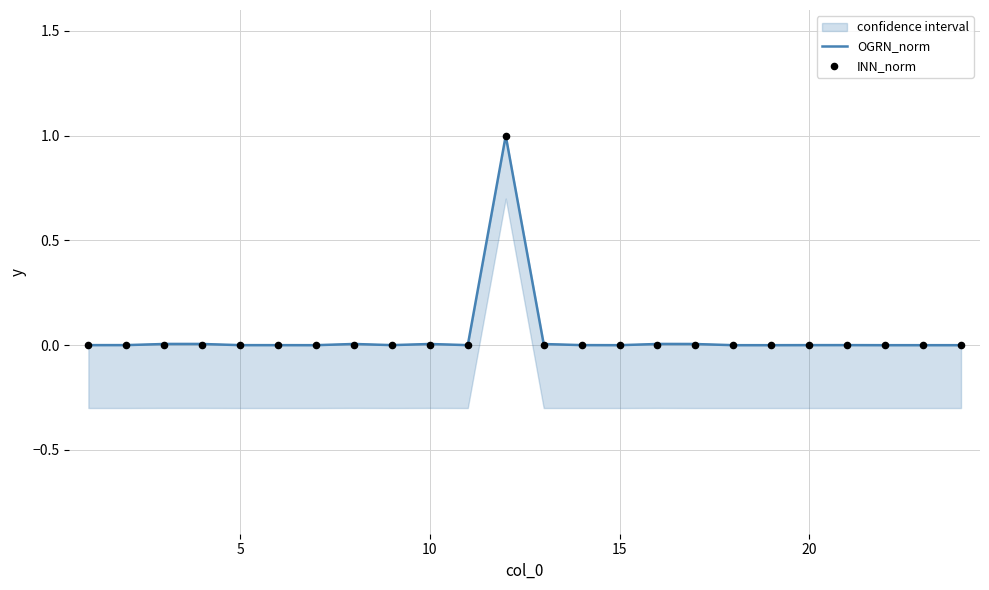

Is the value of OGRN_norm at 22 greater than the value of INN_norm at 10?

No